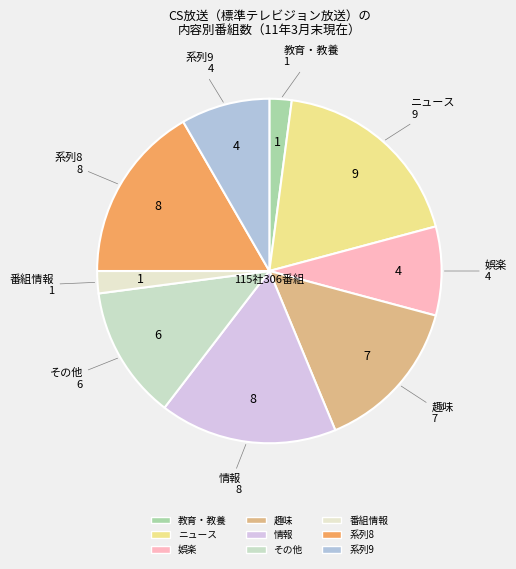

To the nearest percent, what is the difference between the largest and smallest slice percentages?

17%